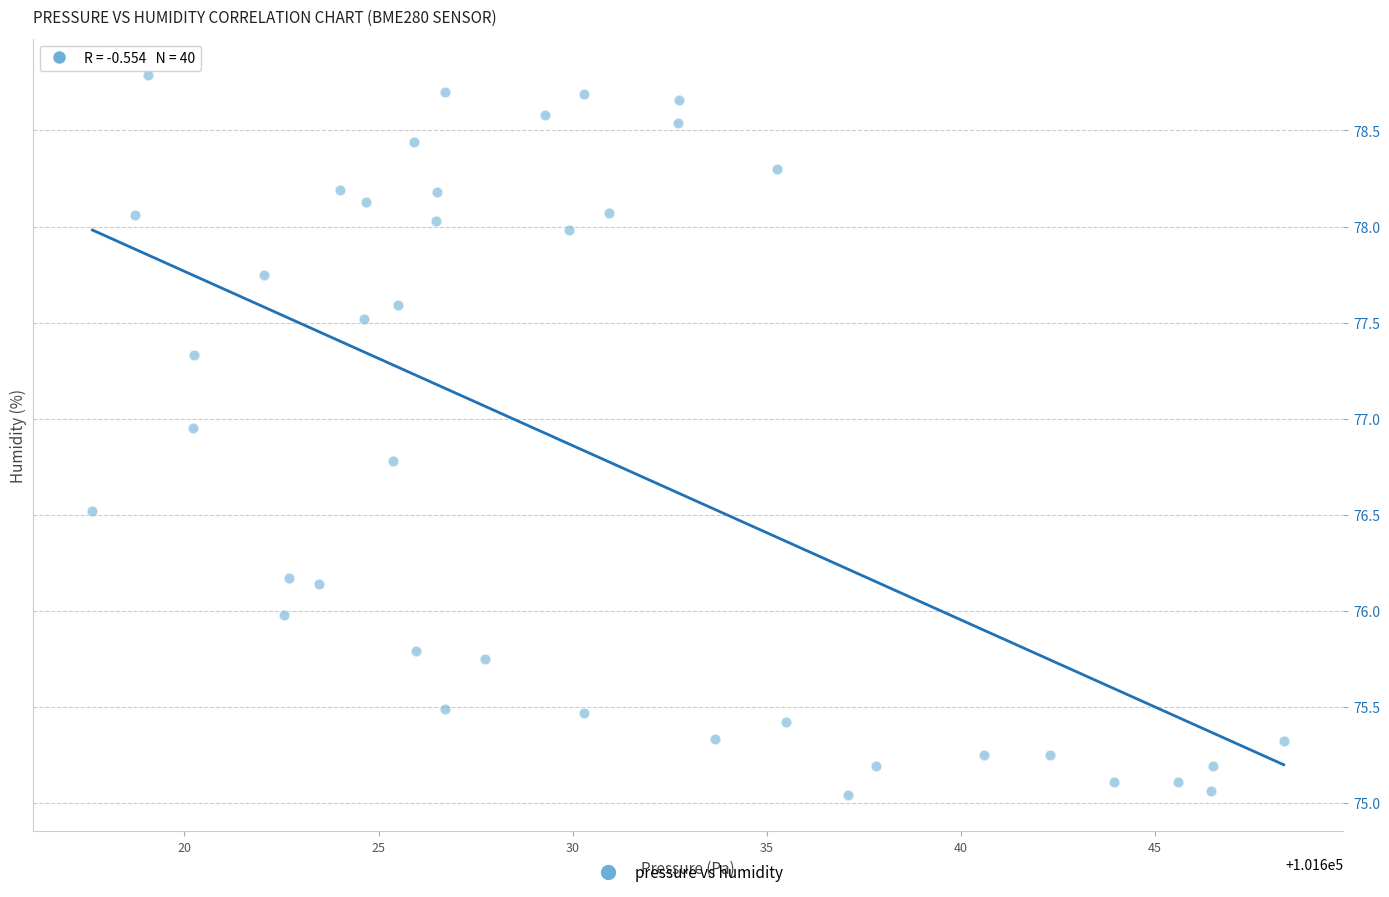

How many points are shown in the scatter plot?

40